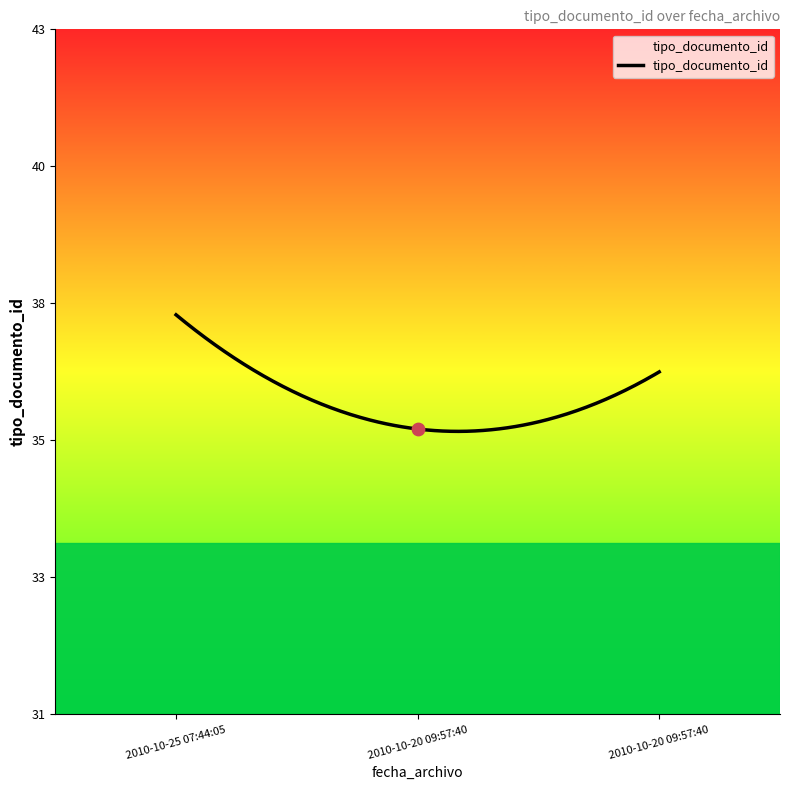

Between 2010-10-20 09:57:40 and 2010-10-25 07:44:05, which is larger?

2010-10-25 07:44:05